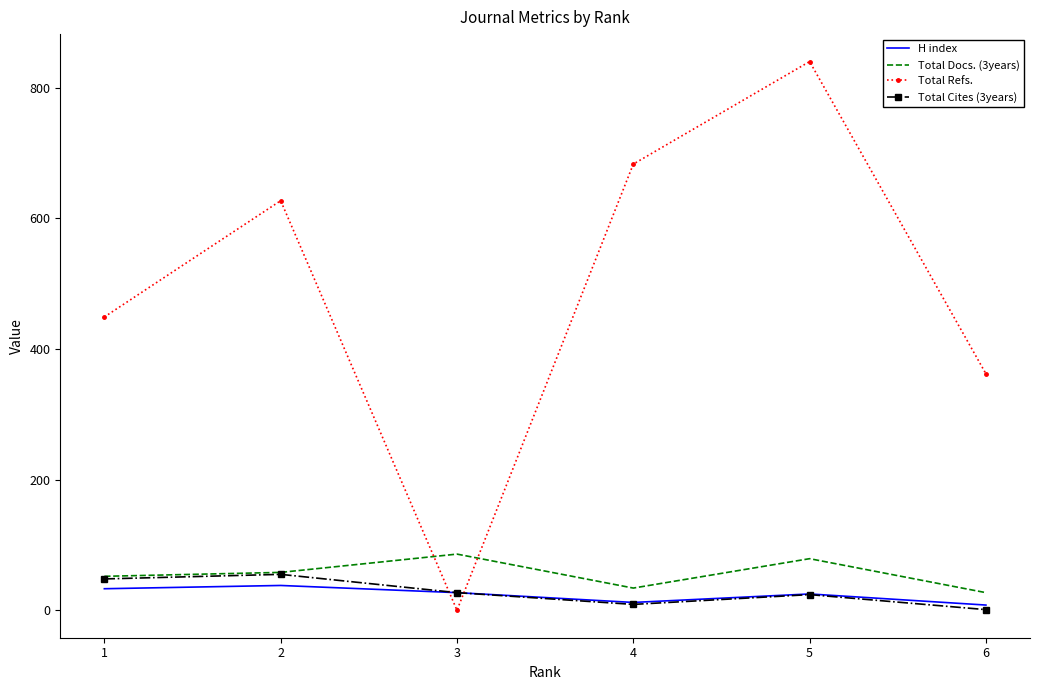

Which series has the largest range (max minus min)?

Total Refs.